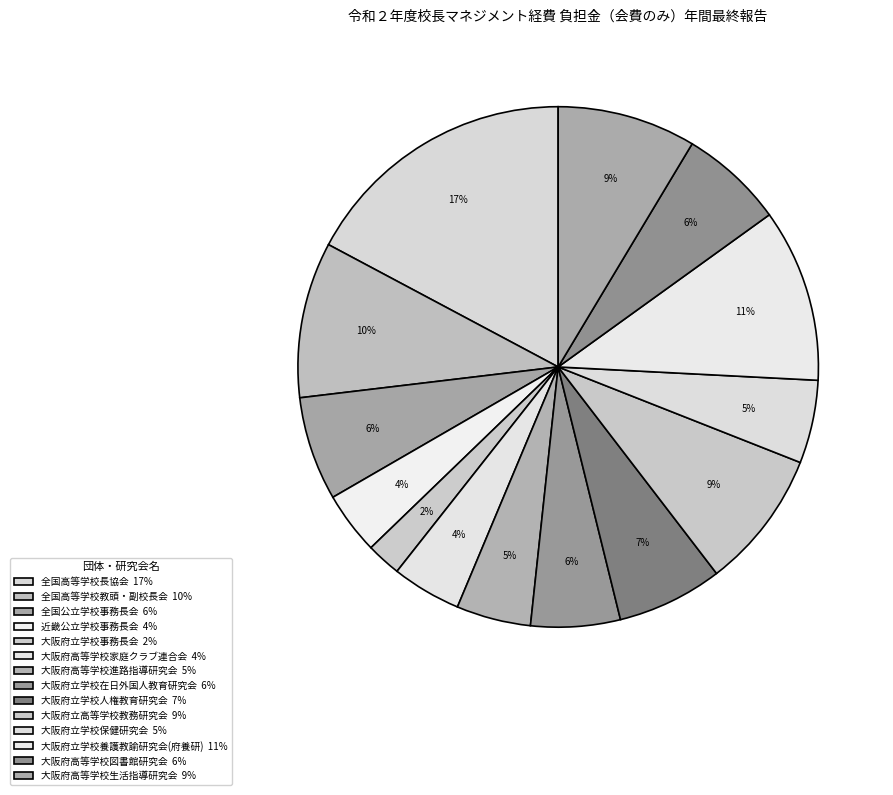

To the nearest percent, what is the difference between the largest and smallest slice percentages?

15%